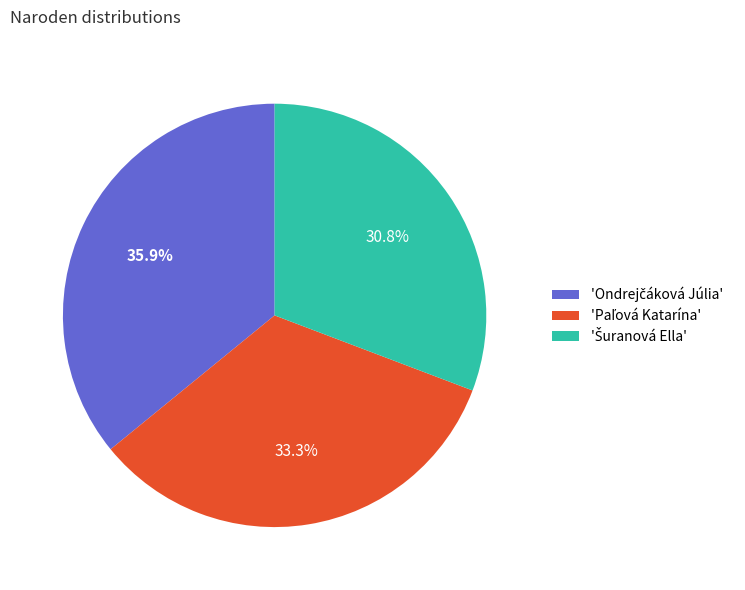

To the nearest percent, what is the difference between the largest and smallest slice percentages?

5%